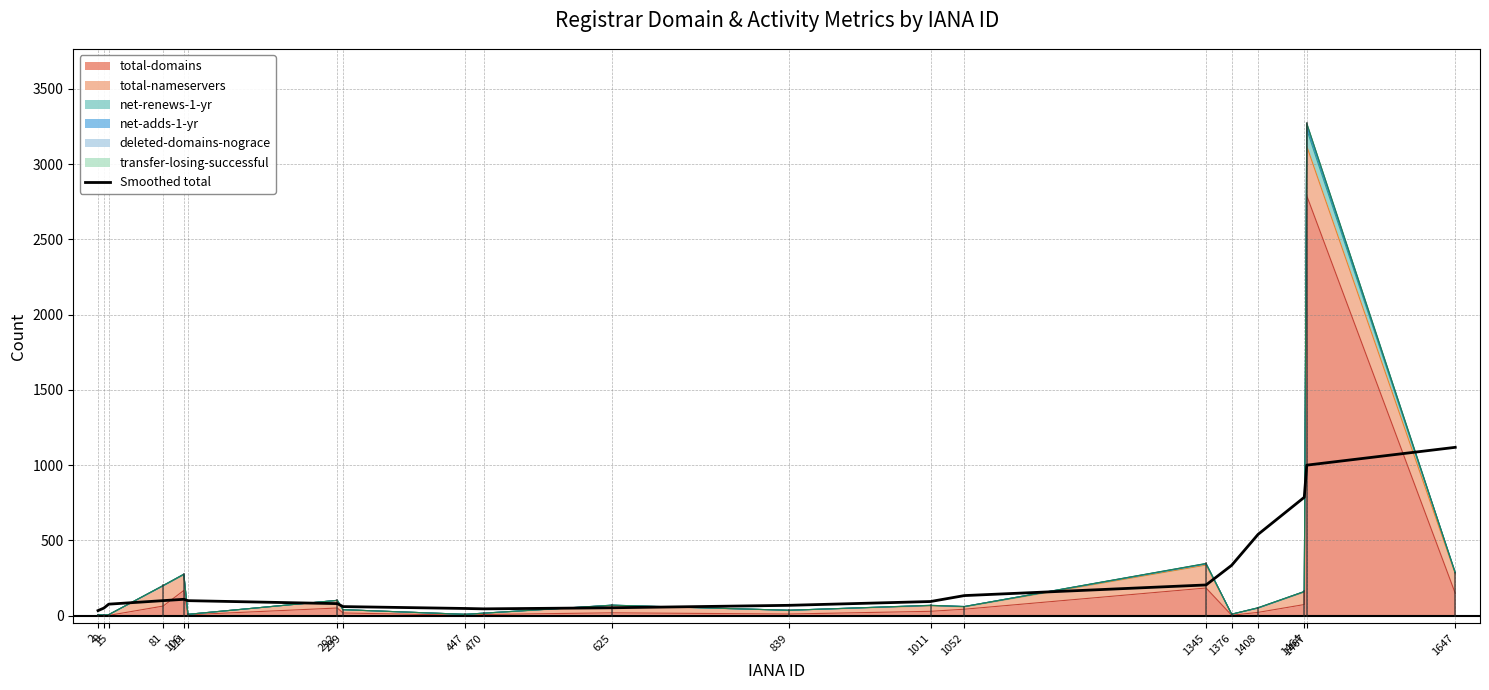

How many points are higher than both their immediate neighbors (excluding endpoints)?

1